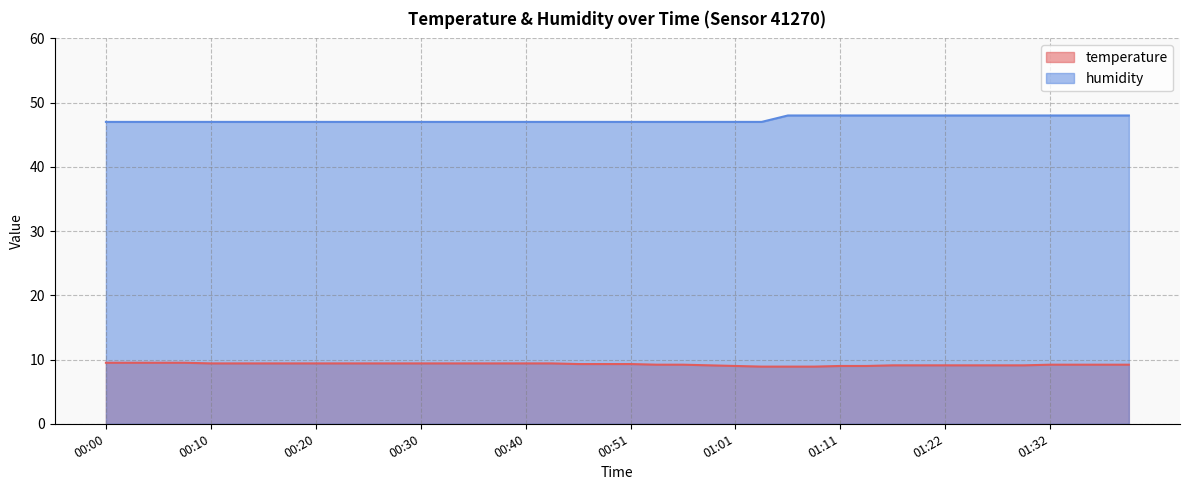

What value does the temperature series have at 00:03?

9.5